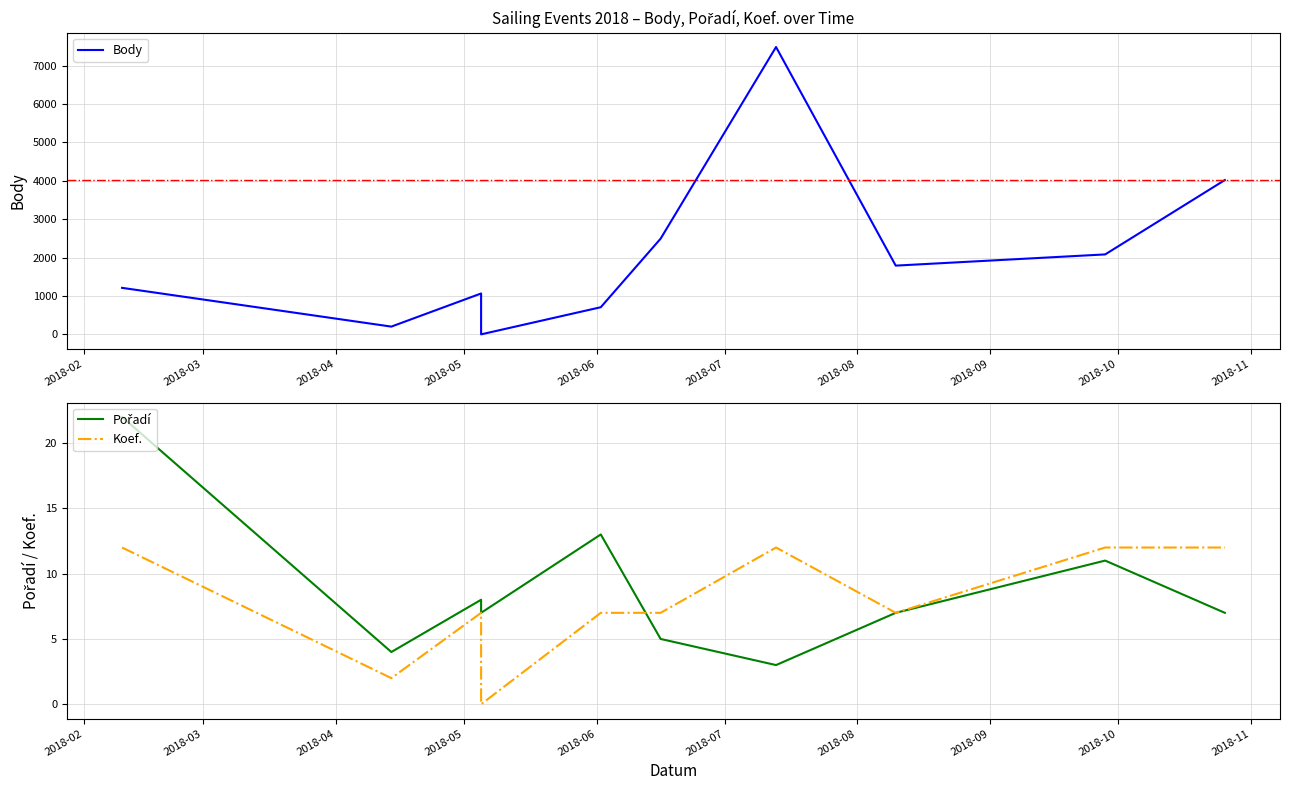

At which label does Pořadí first exceed 7?

2018-02